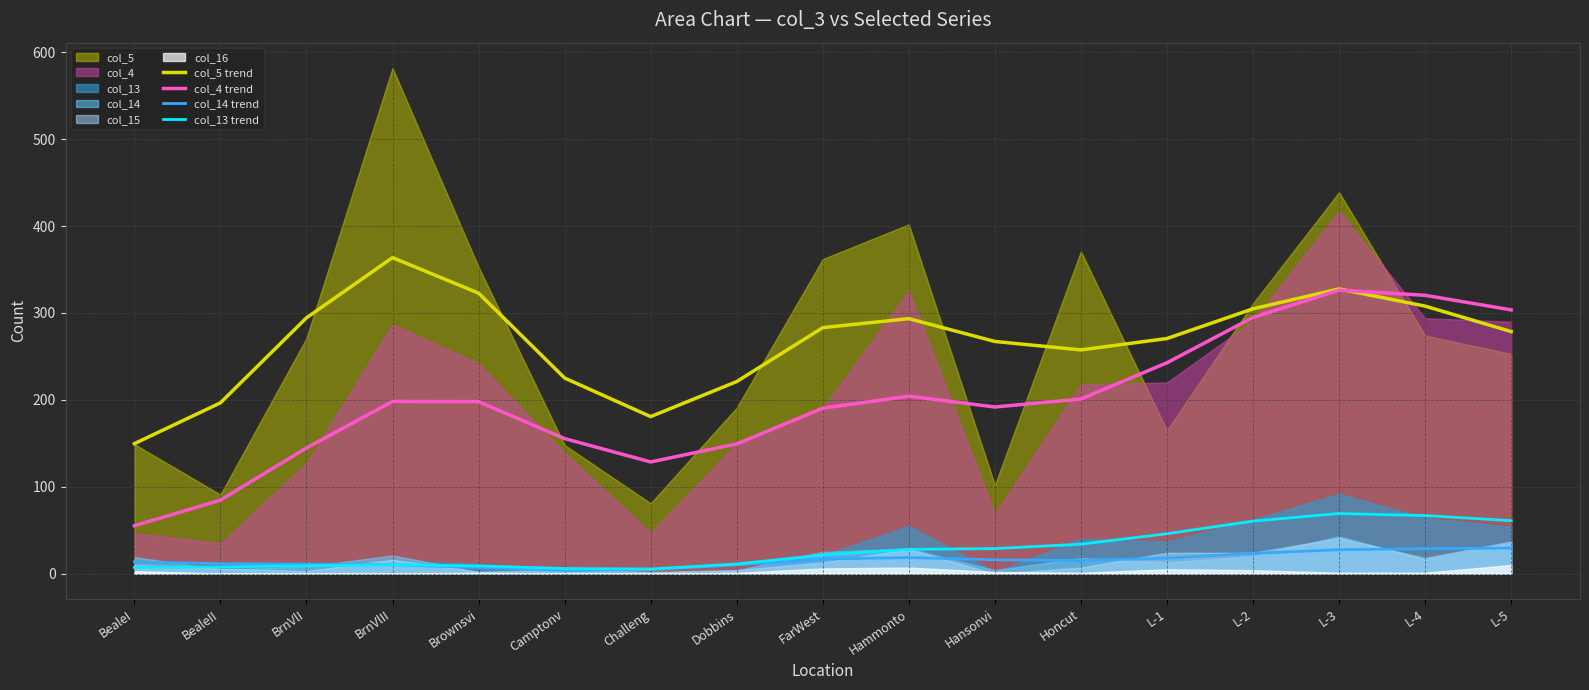

What is the label of the 11th point from the left?

Hansonvi